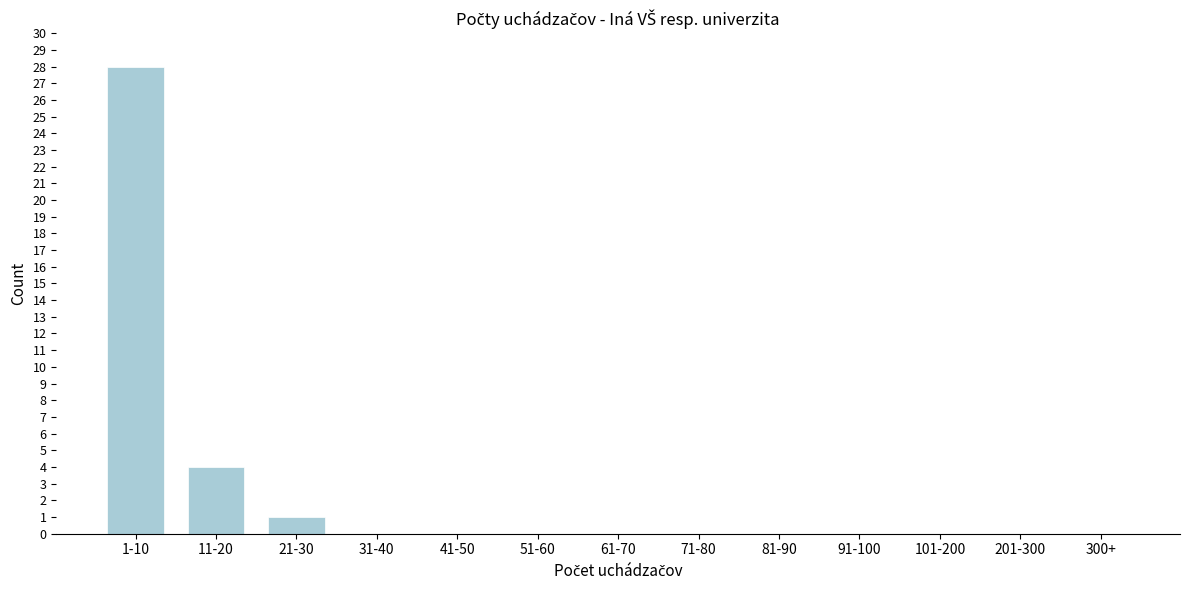

Reading left to right, list all the values displayed in this chart.

1-10=28	11-20=4	21-30=1	31-40=0	41-50=0	51-60=0	61-70=0	71-80=0	81-90=0	91-100=0	101-200=0	201-300=0	300+=0